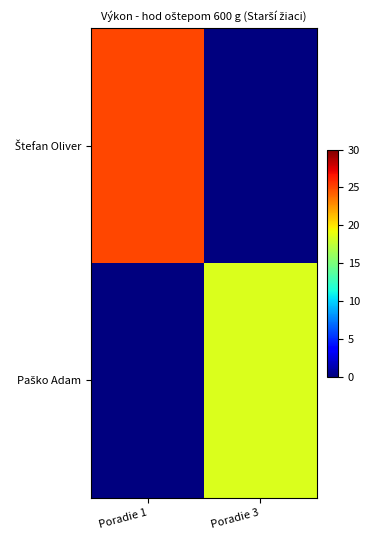

At which category is the sum across all series the highest?

Poradie 1